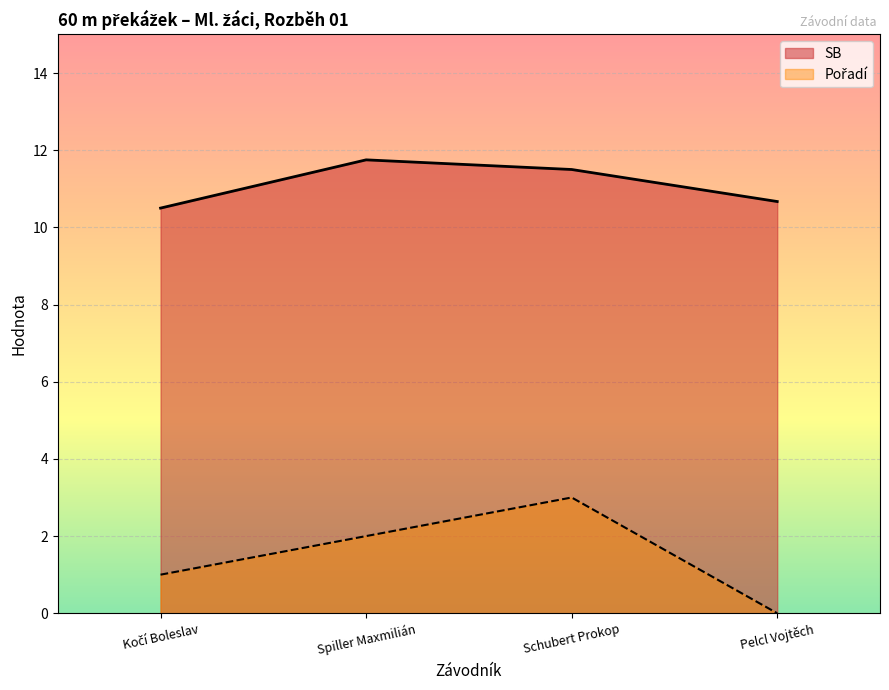

At how many categories does at least one series exceed 1?

4